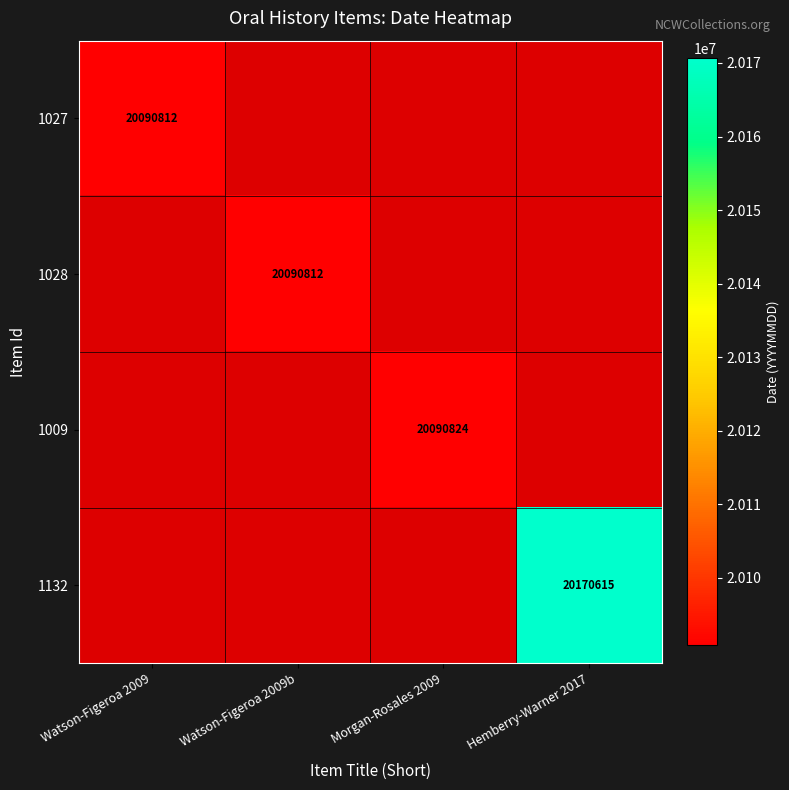

Between Watson-Figeroa 2009 and Hemberry-Warner 2017, which is larger?

Hemberry-Warner 2017